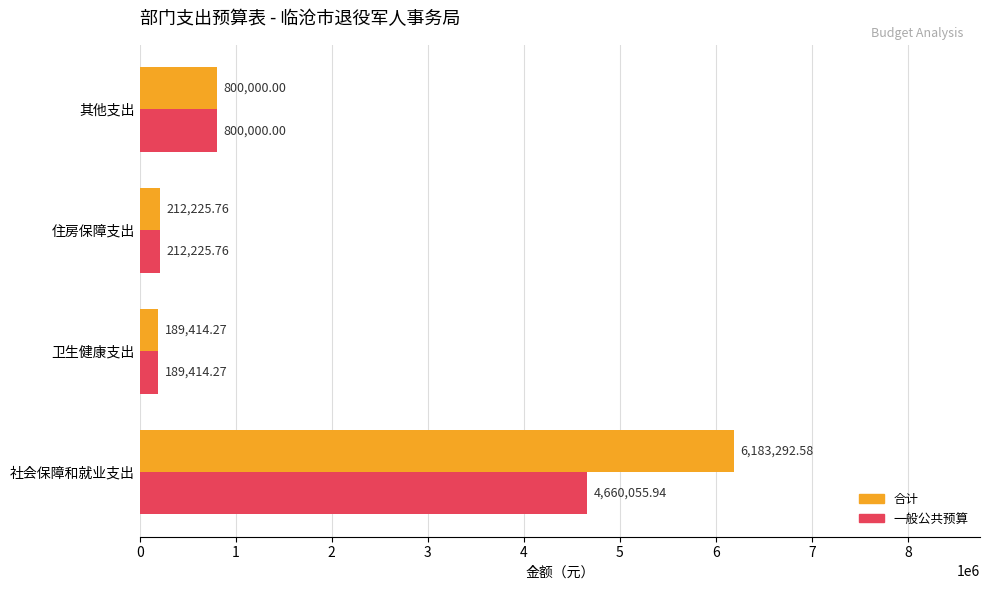

What is the sum of all 合计 values?

7384932.6